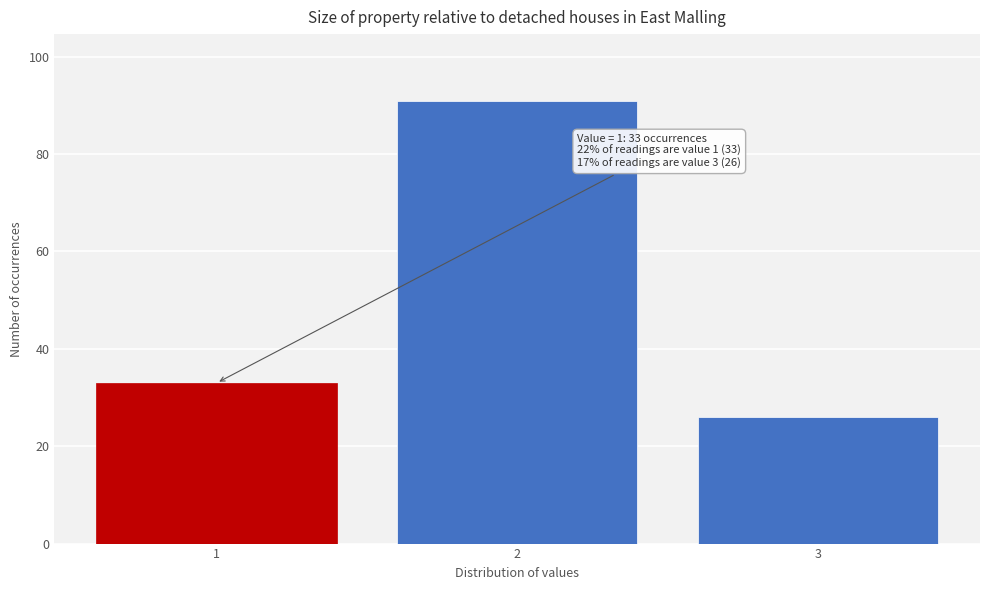

Reading left to right, extract all data points from this chart.

33	91	26